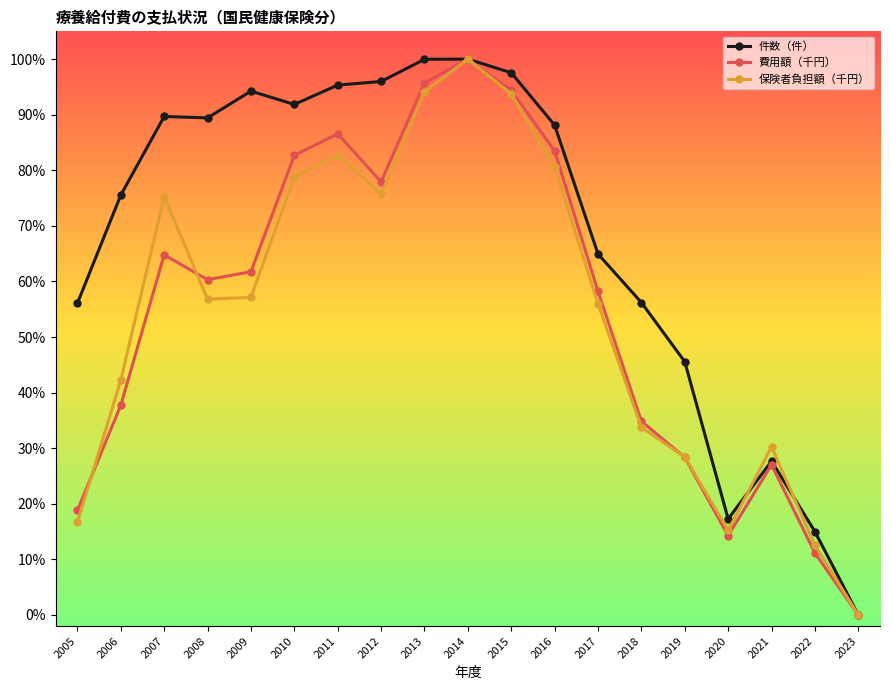

Which series changed the most between 2013 and 2017?

保険者負担額（千円）